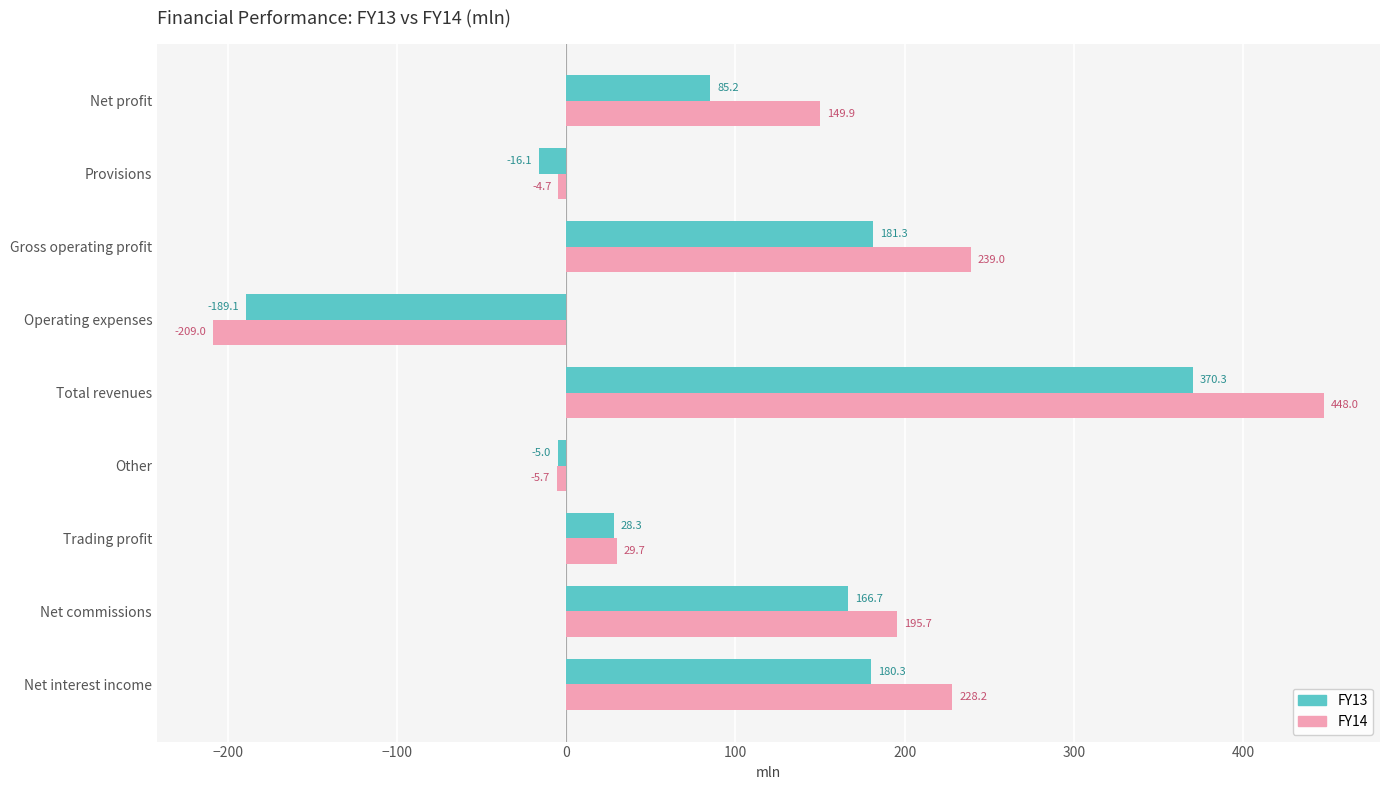

At which category does the chart reach its minimum across all series?

Operating expenses